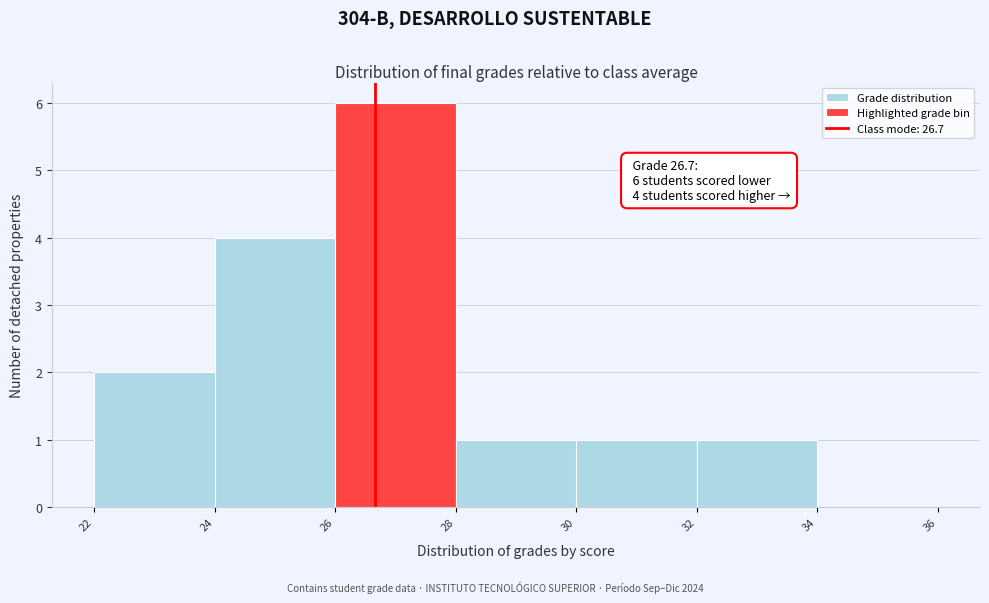

Over which range of the x-axis is the bar tallest?

26 to 28